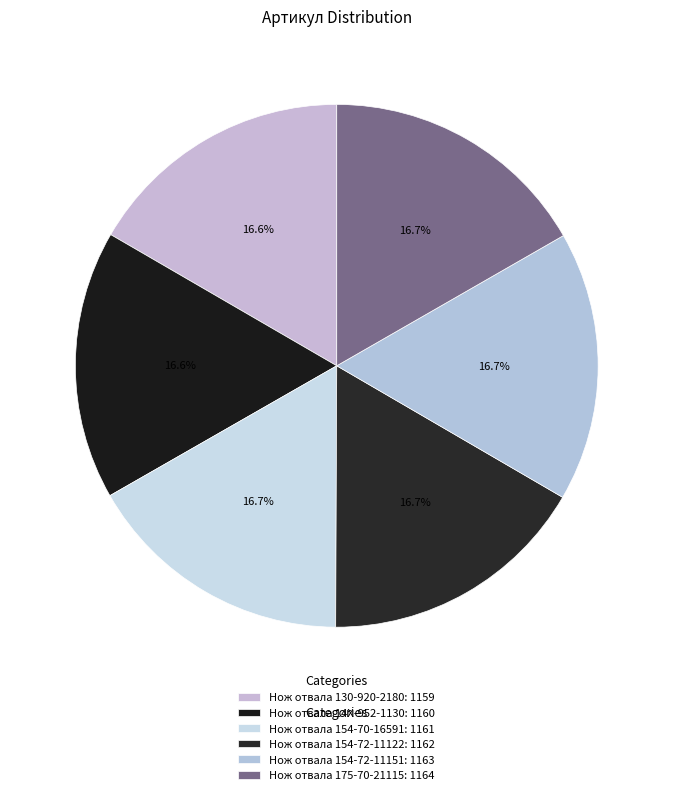

Which category has the smallest portion of the pie?

Нож отвала 130-920-2180